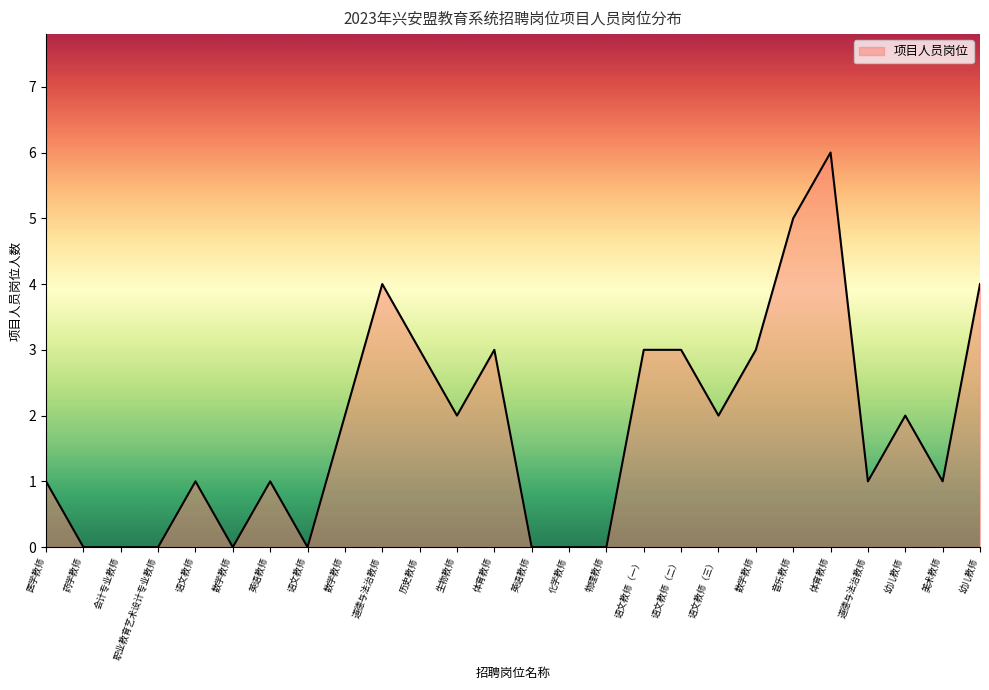

Does the chart display data point markers on the line(s)?

No